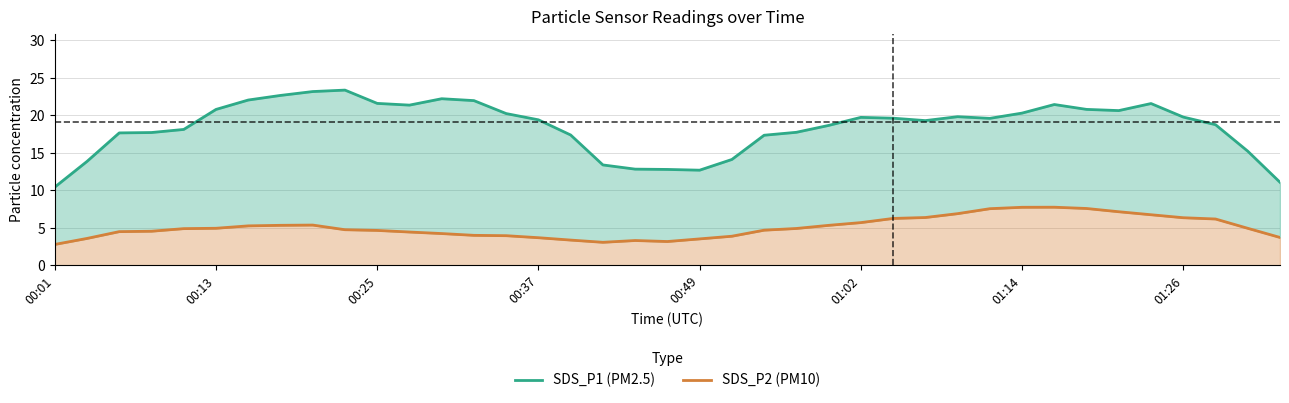

How many lines are shown in the chart?

2